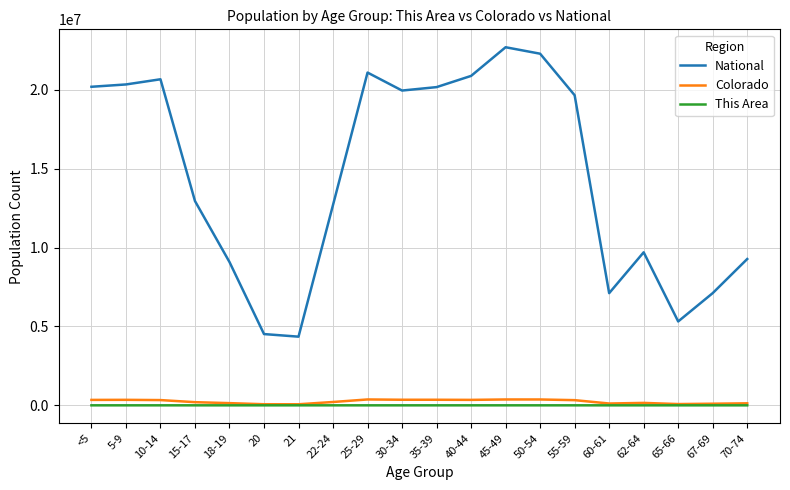

What is the highest value of the This Area series?

220